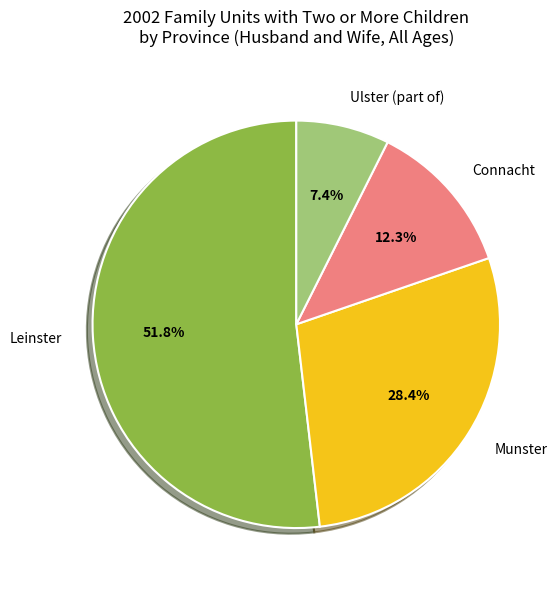

True or false: Connacht accounts for 7% of the total.

False